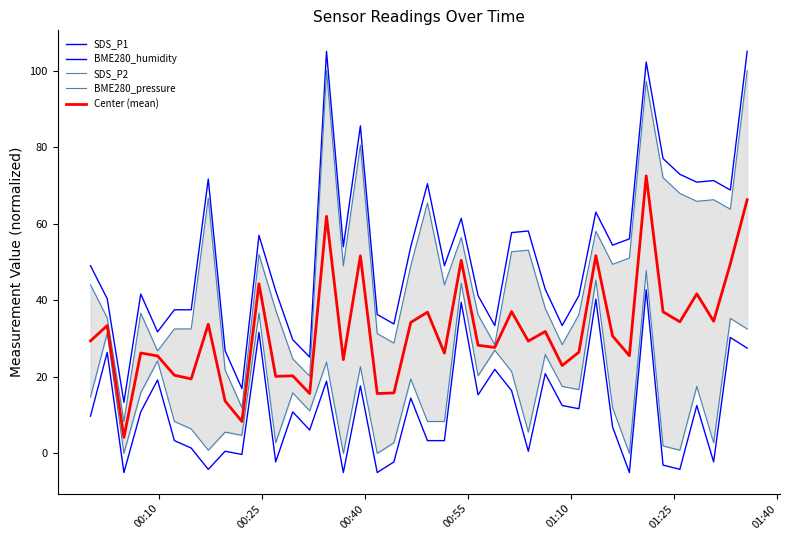

Reading left to right, transcribe all the data shown in this chart.

SDS_P1: 49.0	40.4	13.3	41.6	31.7	37.5	37.5	71.7	26.8	16.9	56.9	42.4	29.7	25.2	105.0	54.0	85.6	36.3	33.8	54.0	70.4	49.0	61.4	41.2	33.4	57.7	58.1	42.9	33.4	41.2	63.0	54.4	56.0	102.2	77.0	72.9	70.8	71.3	68.8	105.0
BME280_humidity: 9.7	26.4	-5.0	10.8	19.2	3.3	1.4	-4.2	0.6	-0.3	31.6	-2.2	10.8	6.1	18.9	-5.0	17.6	-5.0	-2.2	14.4	3.3	3.3	39.4	15.3	21.9	16.4	0.6	20.8	12.5	11.7	40.3	6.9	-5.0	42.7	-3.1	-4.2	12.5	-2.2	30.3	27.5
SDS_P2: 44.0	35.4	8.3	36.6	26.7	32.5	32.5	66.7	21.8	11.9	51.9	37.4	24.7	20.2	100.0	49.0	80.6	31.3	28.8	49.0	65.4	44.0	56.4	36.2	28.4	52.7	53.1	37.9	28.4	36.2	58.0	49.4	51.0	97.2	72.0	67.9	65.8	66.3	63.8	100.0
BME280_pressure: 14.7	31.4	0.0	15.8	24.2	8.3	6.4	0.8	5.6	4.7	36.6	2.8	15.8	11.1	23.9	0.0	22.6	0.0	2.8	19.4	8.3	8.3	44.4	20.3	26.9	21.4	5.6	25.8	17.5	16.7	45.3	11.9	0.0	47.7	1.9	0.8	17.5	2.8	35.3	32.5
Center (mean): 29.4	33.4	4.2	26.2	25.5	20.4	19.4	33.7	13.7	8.3	44.3	20.1	20.3	15.6	61.9	24.5	51.6	15.6	15.8	34.2	36.9	26.2	50.4	28.2	27.7	37.0	29.3	31.8	22.9	26.4	51.7	30.7	25.5	72.5	37.0	34.4	41.7	34.5	49.5	66.2